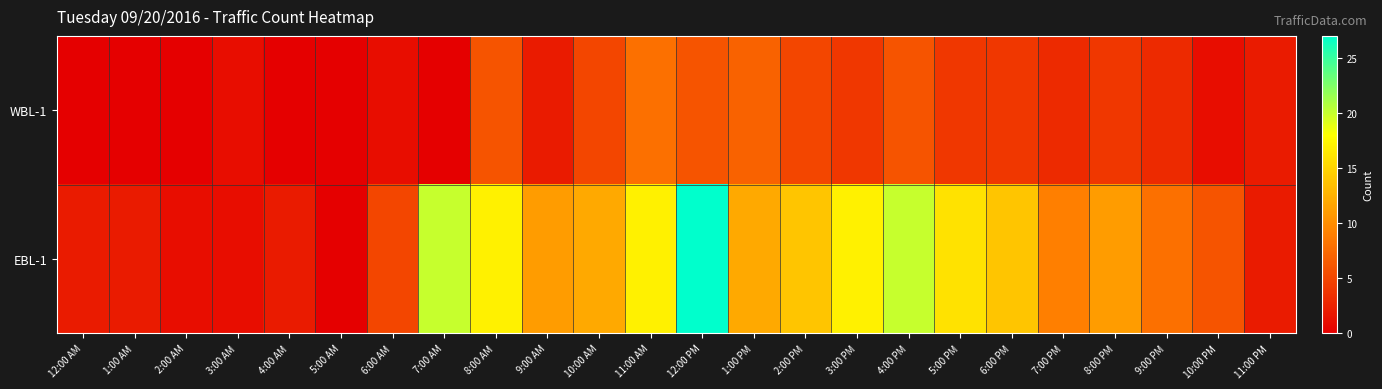

Which series changed the most between 12:00 AM and 4:00 PM?

EBL-1